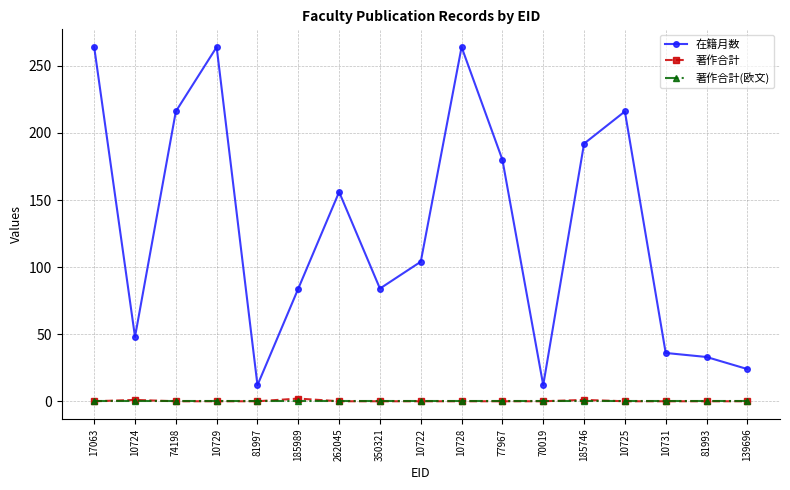

What is the spread (max minus min) of values at 10725?

216